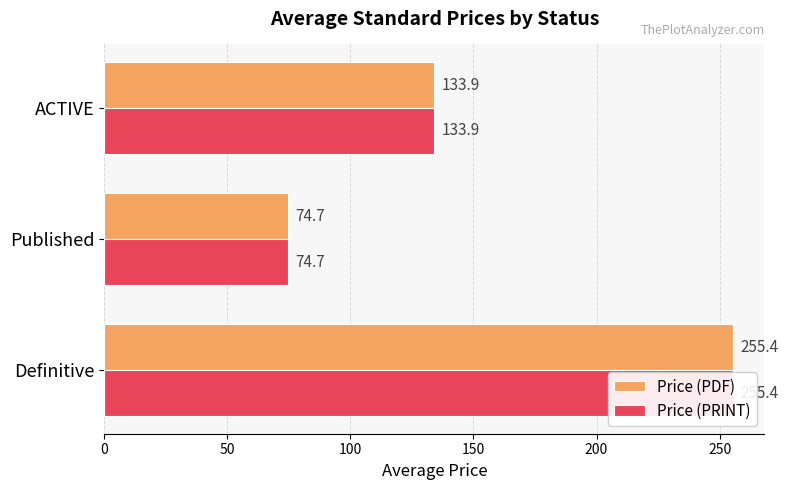

Are the bars grouped side by side (vs. stacked)?

Yes